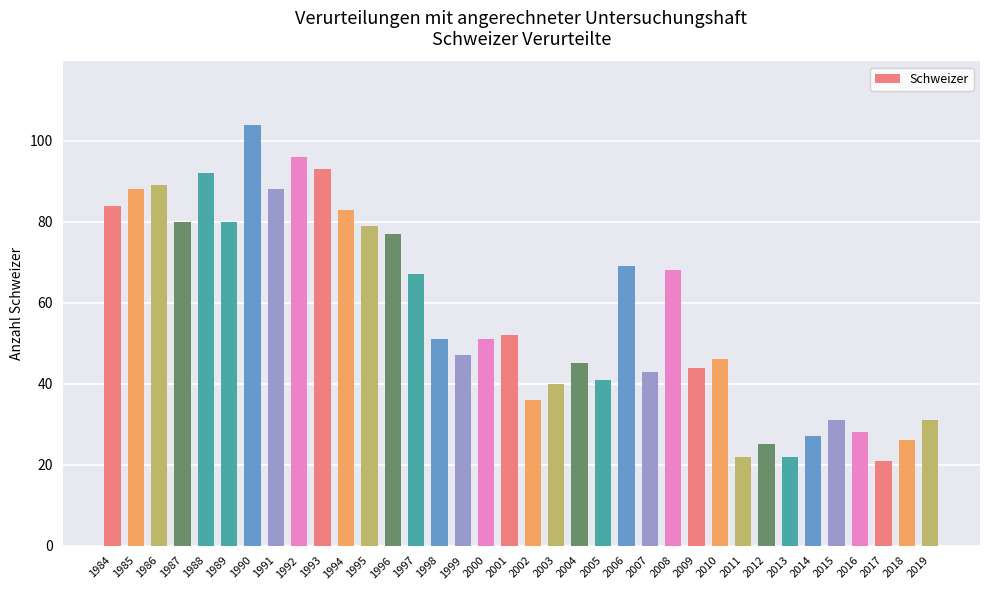

What is the value of the 1st bar from the left?

84